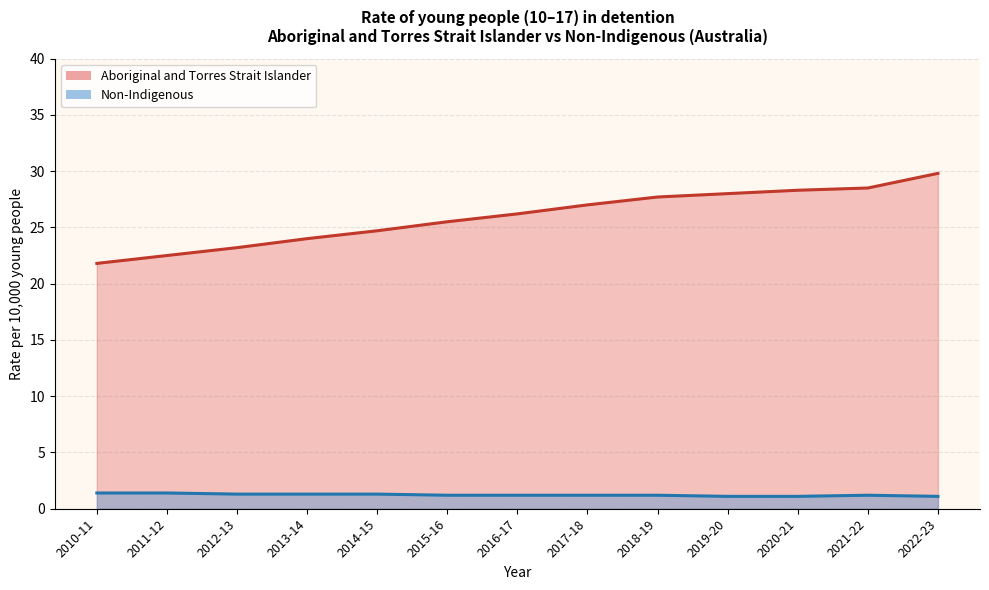

Where is the data nearest to the value 25?

2014-15